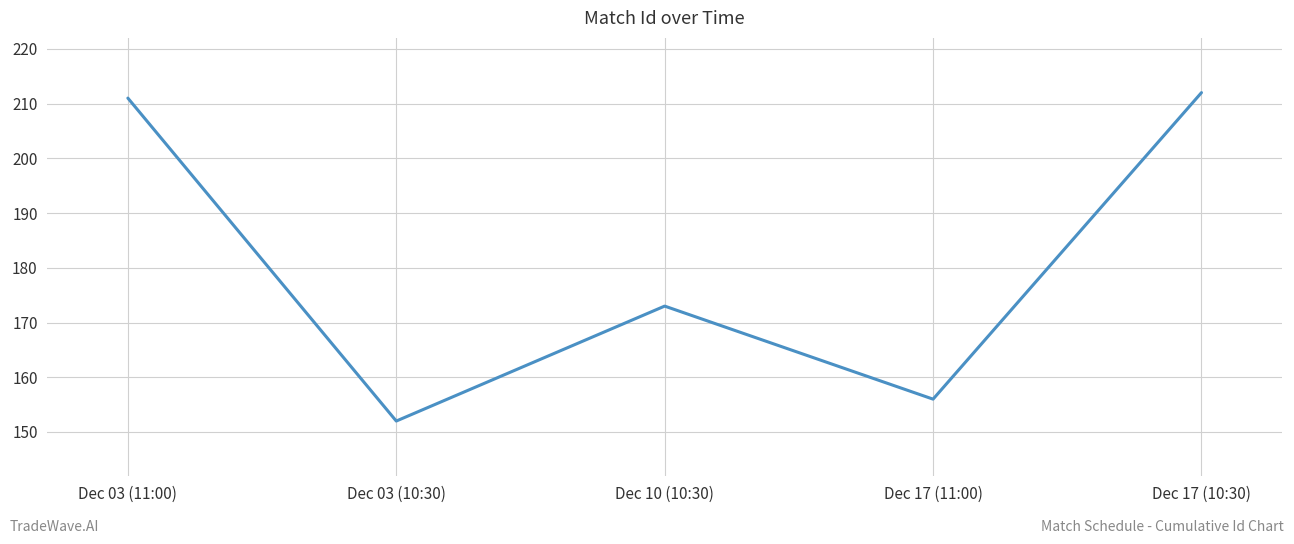

At which category does the data reach its first local peak?

Dec 10 (10:30)